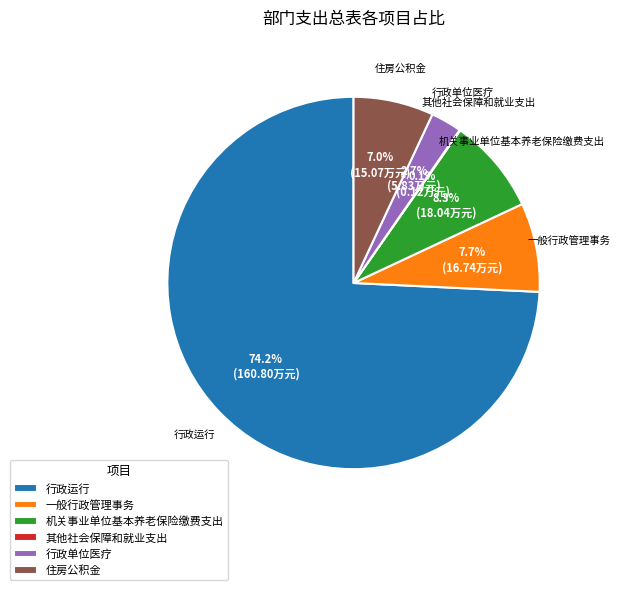

What percentage is the 机关事业单位基本养老保险缴费支出 slice, to the nearest percent?

8%